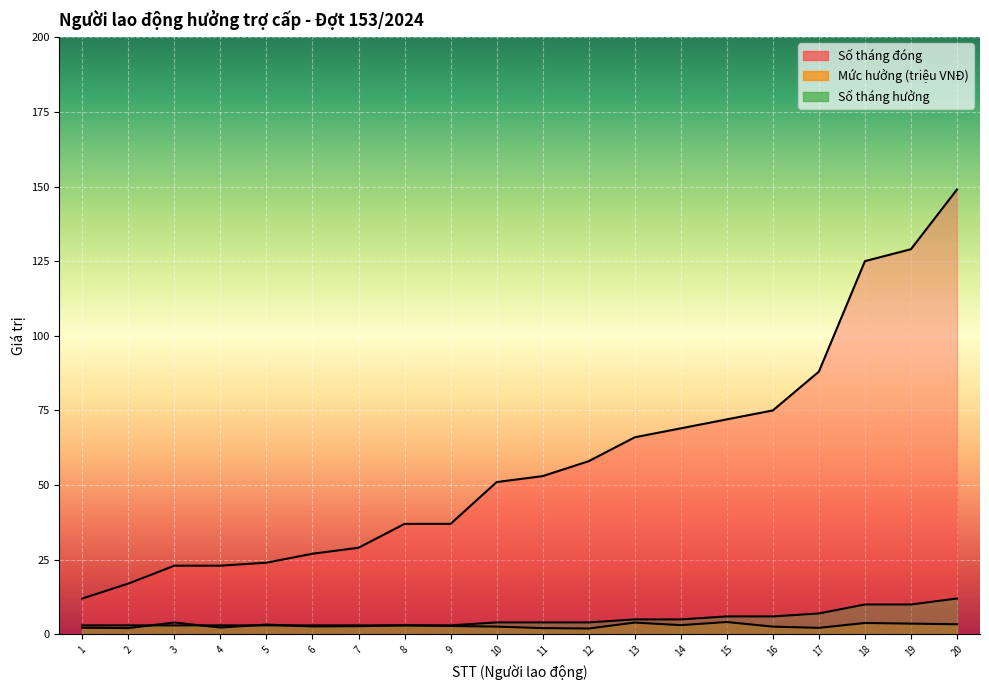

Count the number of categories in the chart.

20